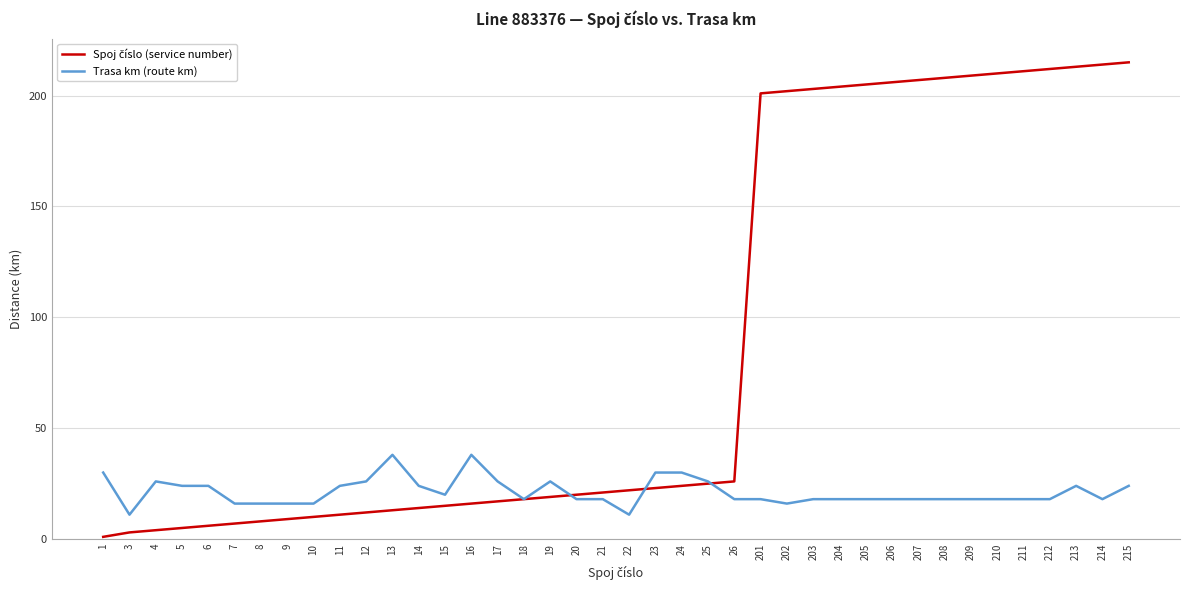

The Trasa km (route km) series shows 24 at 14. True or false?

True